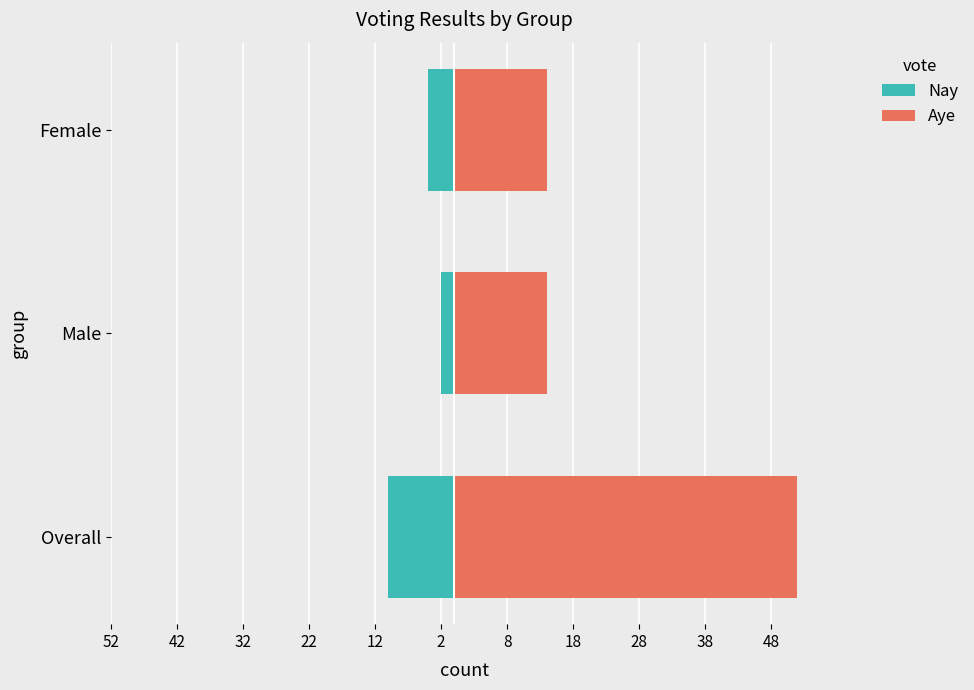

What is the sum of all Nay values?

-16